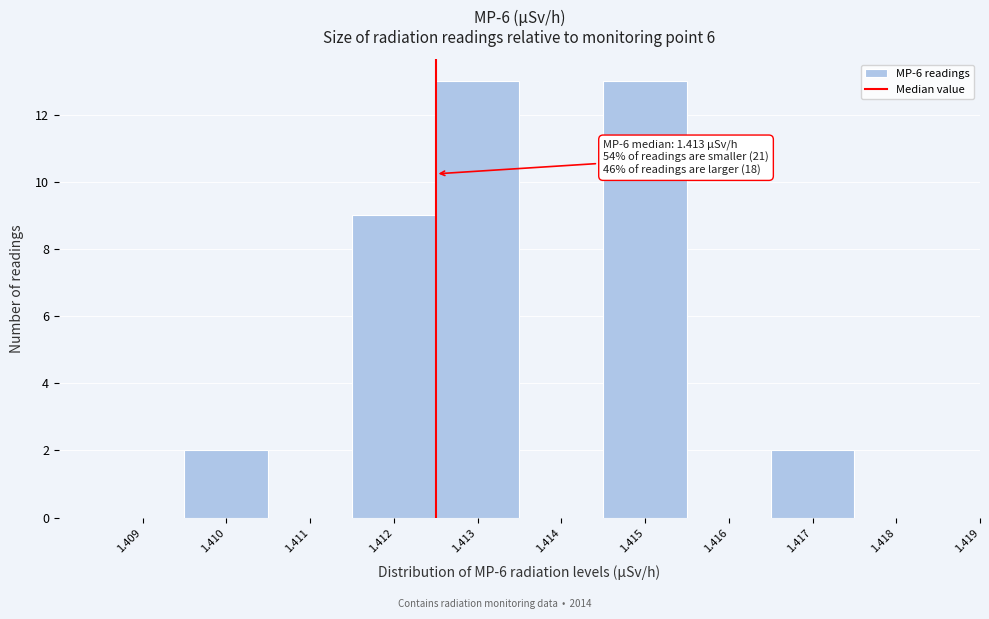

Reading left to right, list all the values displayed in this chart.

1.409=0	1.410=2	1.411=0	1.412=9	1.413=13	1.414=0	1.415=13	1.416=0	1.417=2	1.418=0